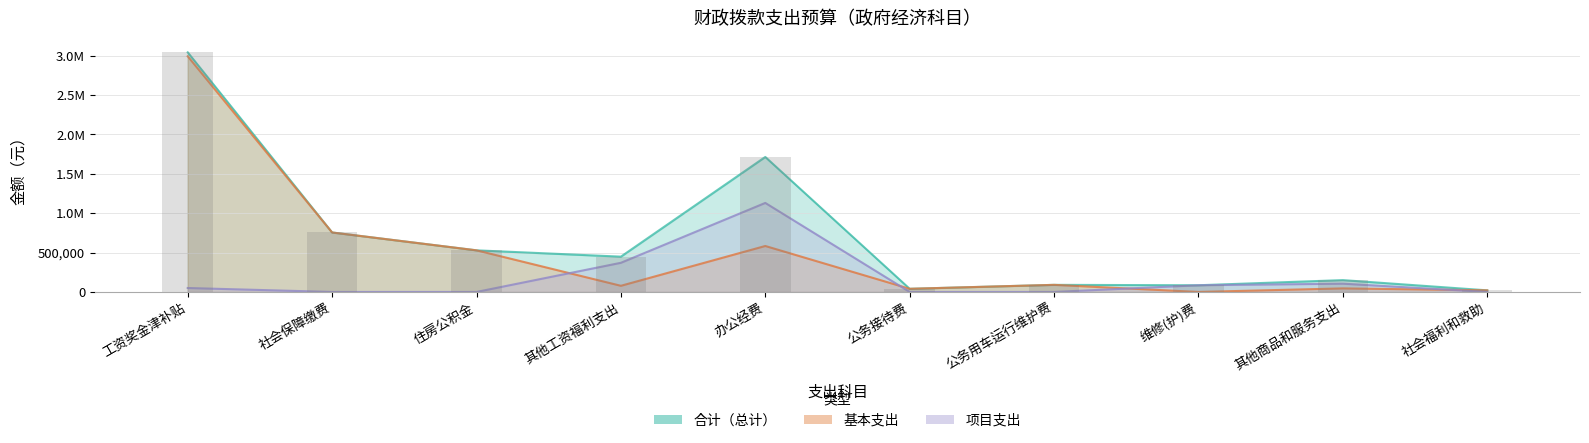

Rank the series by their average value, from lowest to highest.

项目支出, 基本支出, 合计